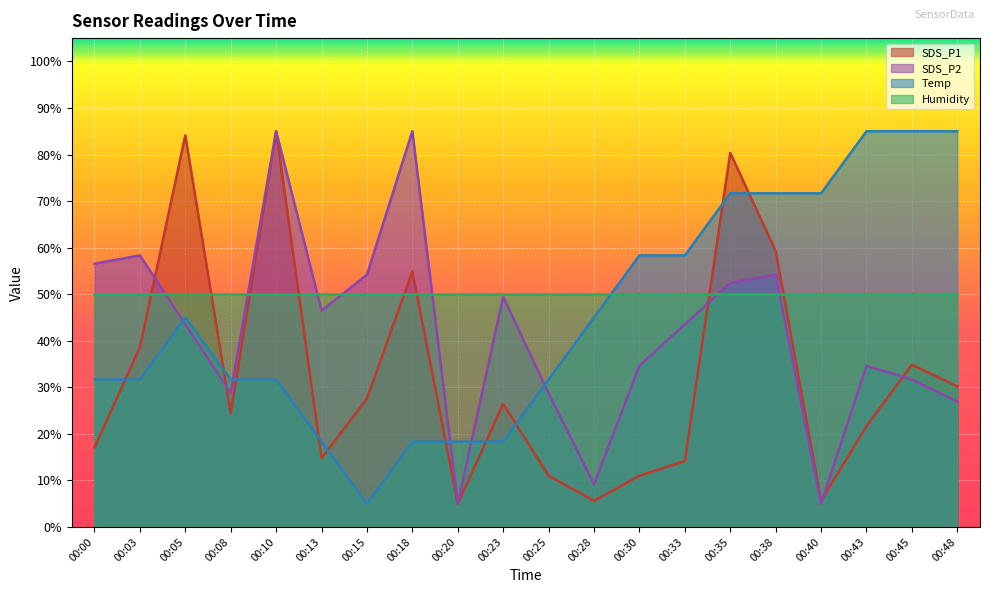

How many categories are shown in the chart?

20